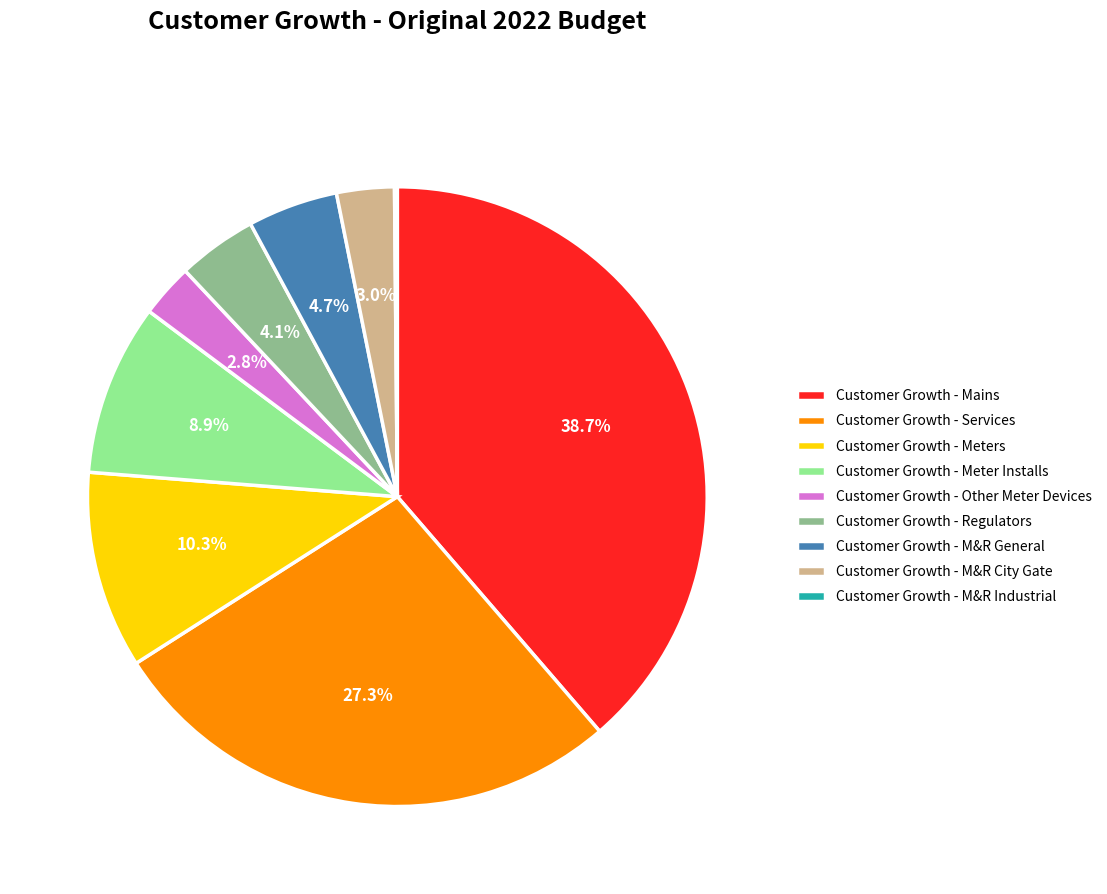

To the nearest percent, what is the difference between the Customer Growth - M&R General and Customer Growth - Meter Installs slice percentages?

4%